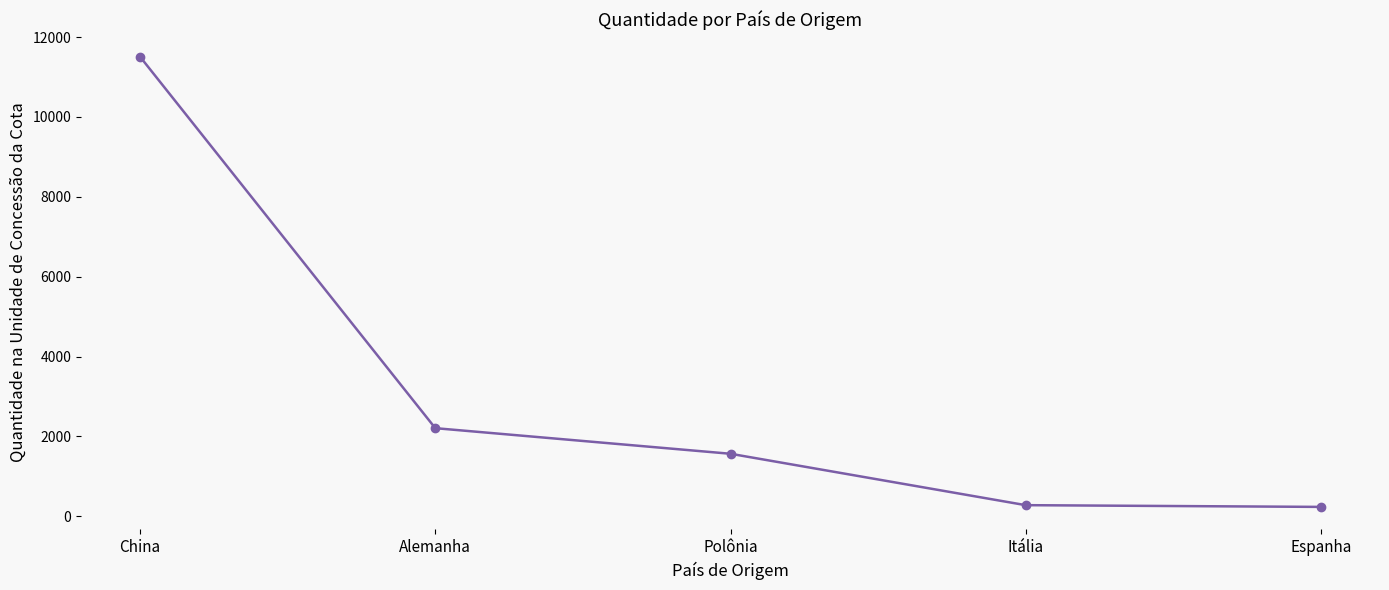

Where is the data nearest to the value 5871?

Alemanha